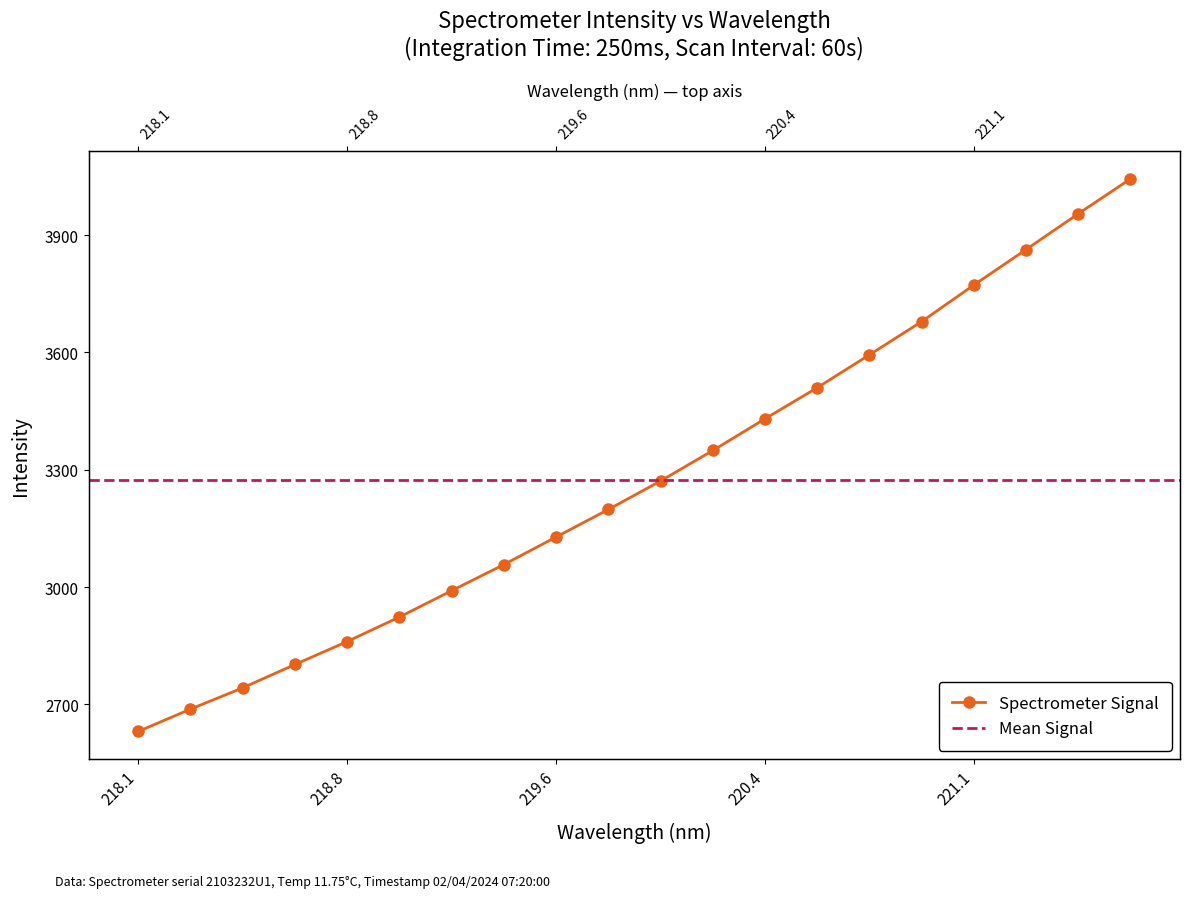

At which label does the data first exceed 3271?

219.9712